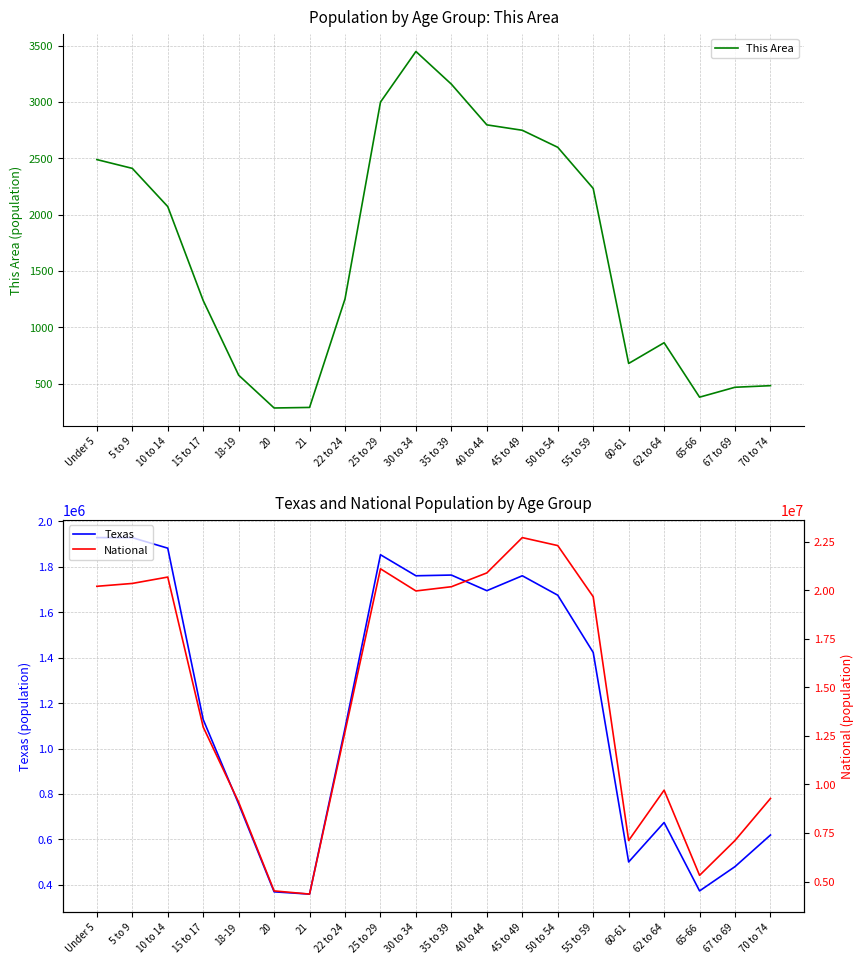

What is the highest value of the Texas series?

1928473